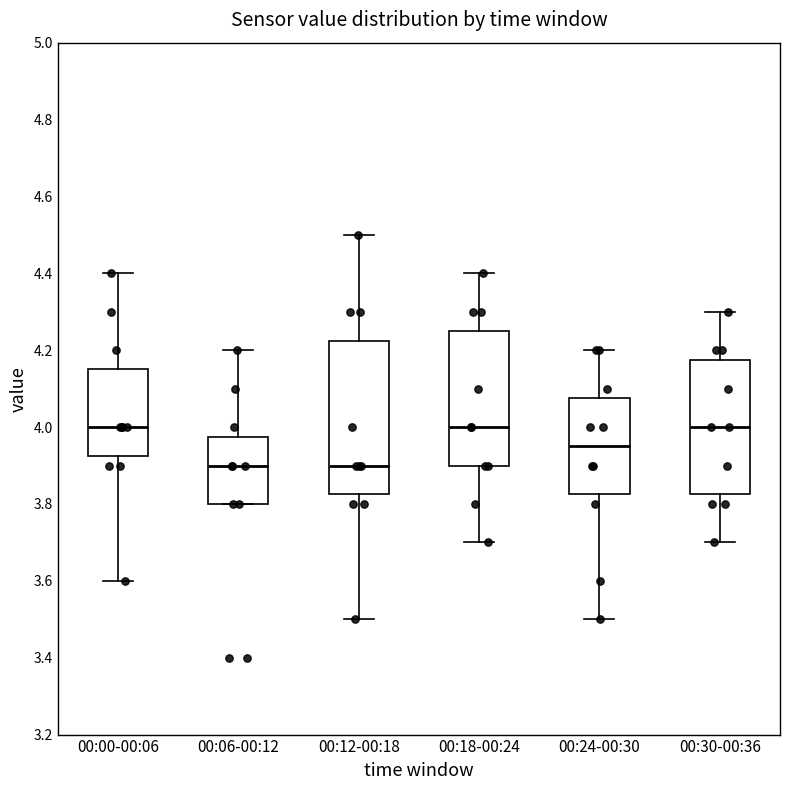

Reading left to right, transcribe this box plot: for each box, give where its median line is, the range the box spans, and where its two whiskers end, as read against the y-axis. The values are not printed on the chart, so give them approximately, as read against the axis.

00:00-00:06: median 4.00, box 3.92 to 4.16, whiskers 3.60 to 4.40
00:06-00:12: median 3.90, box 3.80 to 3.98, whiskers 3.80 to 4.20
00:12-00:18: median 3.90, box 3.82 to 4.22, whiskers 3.50 to 4.50
00:18-00:24: median 4.00, box 3.90 to 4.26, whiskers 3.70 to 4.40
00:24-00:30: median 3.96, box 3.82 to 4.08, whiskers 3.50 to 4.20
00:30-00:36: median 4.00, box 3.82 to 4.18, whiskers 3.70 to 4.30